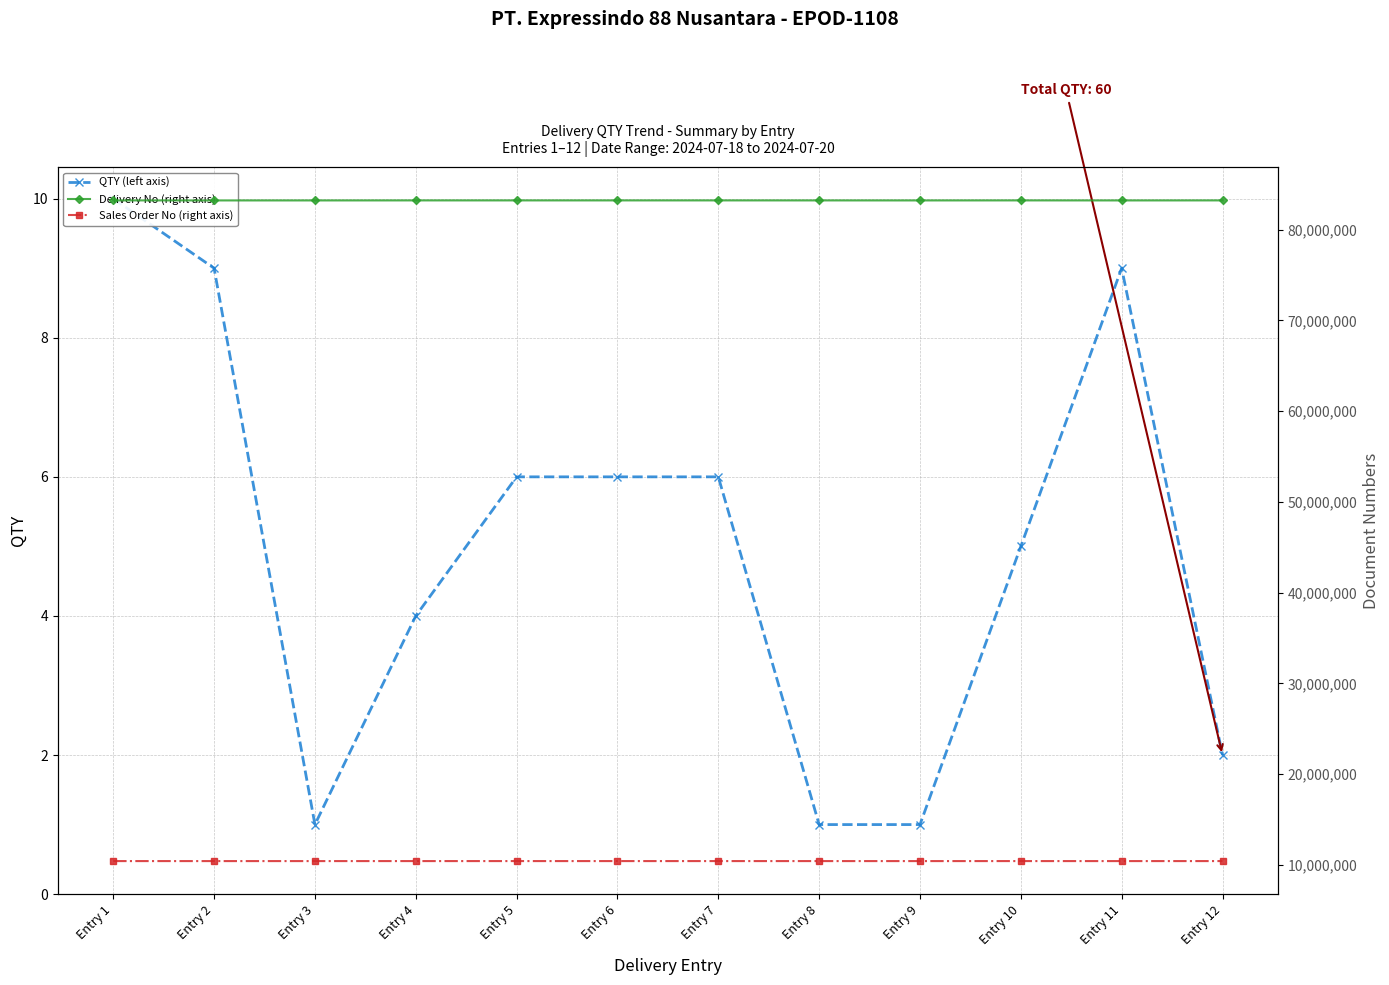

True or false: Sales Order No (right axis) and Delivery No (right axis) cross at least once.

False